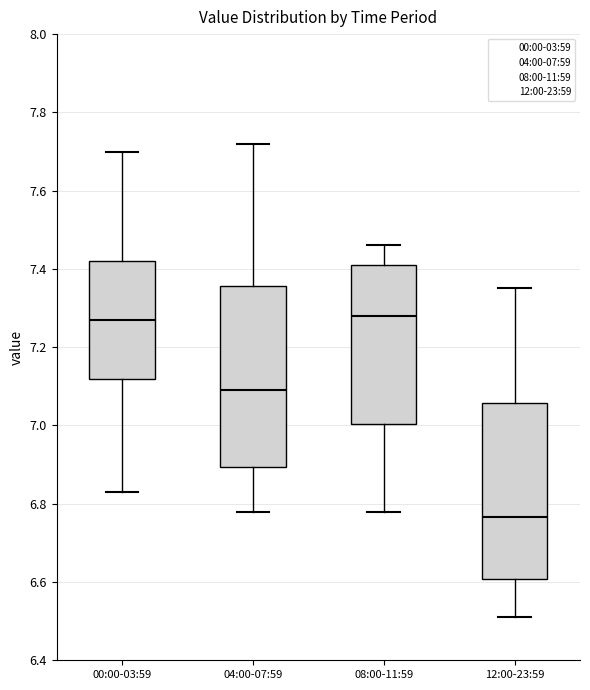

Reading left to right, transcribe this box plot: for each box, give where its median line is, the range the box spans, and where its two whiskers end, as read against the y-axis. The values are not printed on the chart, so give them approximately, as read against the axis.

00:00-03:59: median 7.28, box 7.12 to 7.42, whiskers 6.84 to 7.70
04:00-07:59: median 7.10, box 6.90 to 7.36, whiskers 6.78 to 7.72
08:00-11:59: median 7.28, box 7.00 to 7.42, whiskers 6.78 to 7.46
12:00-23:59: median 6.76, box 6.60 to 7.06, whiskers 6.52 to 7.36